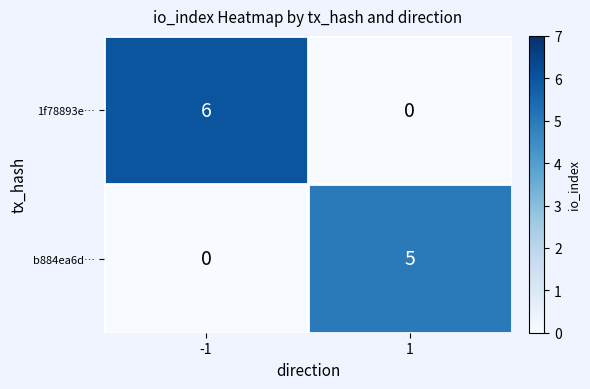

Which series changed the most between -1 and 1?

1f78893e…